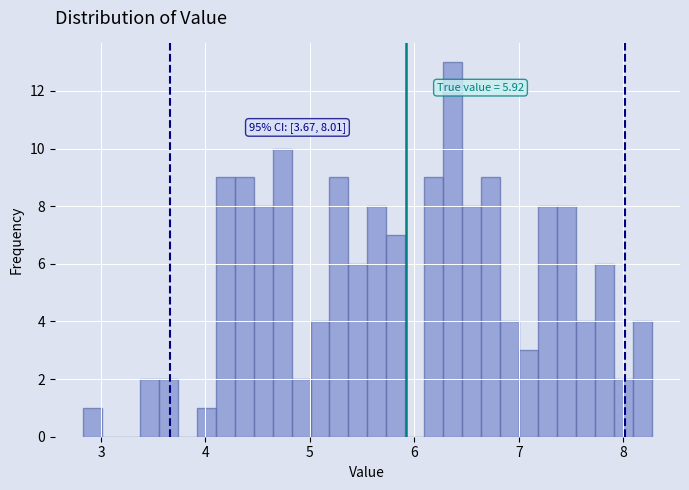

Read against the x-axis, roughly where is the centre of the tallest bar?

6.4